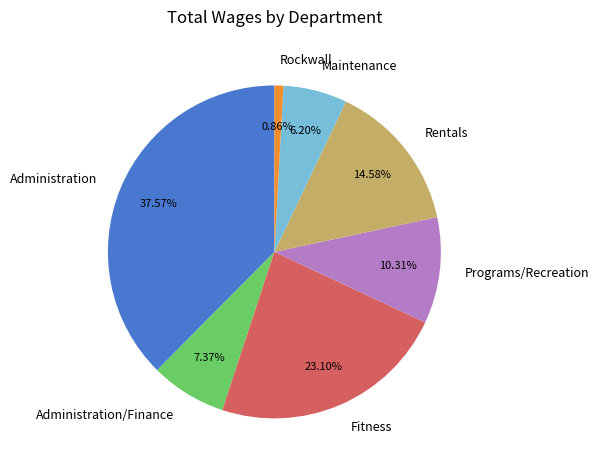

Which category has the smallest portion of the pie?

Rockwall